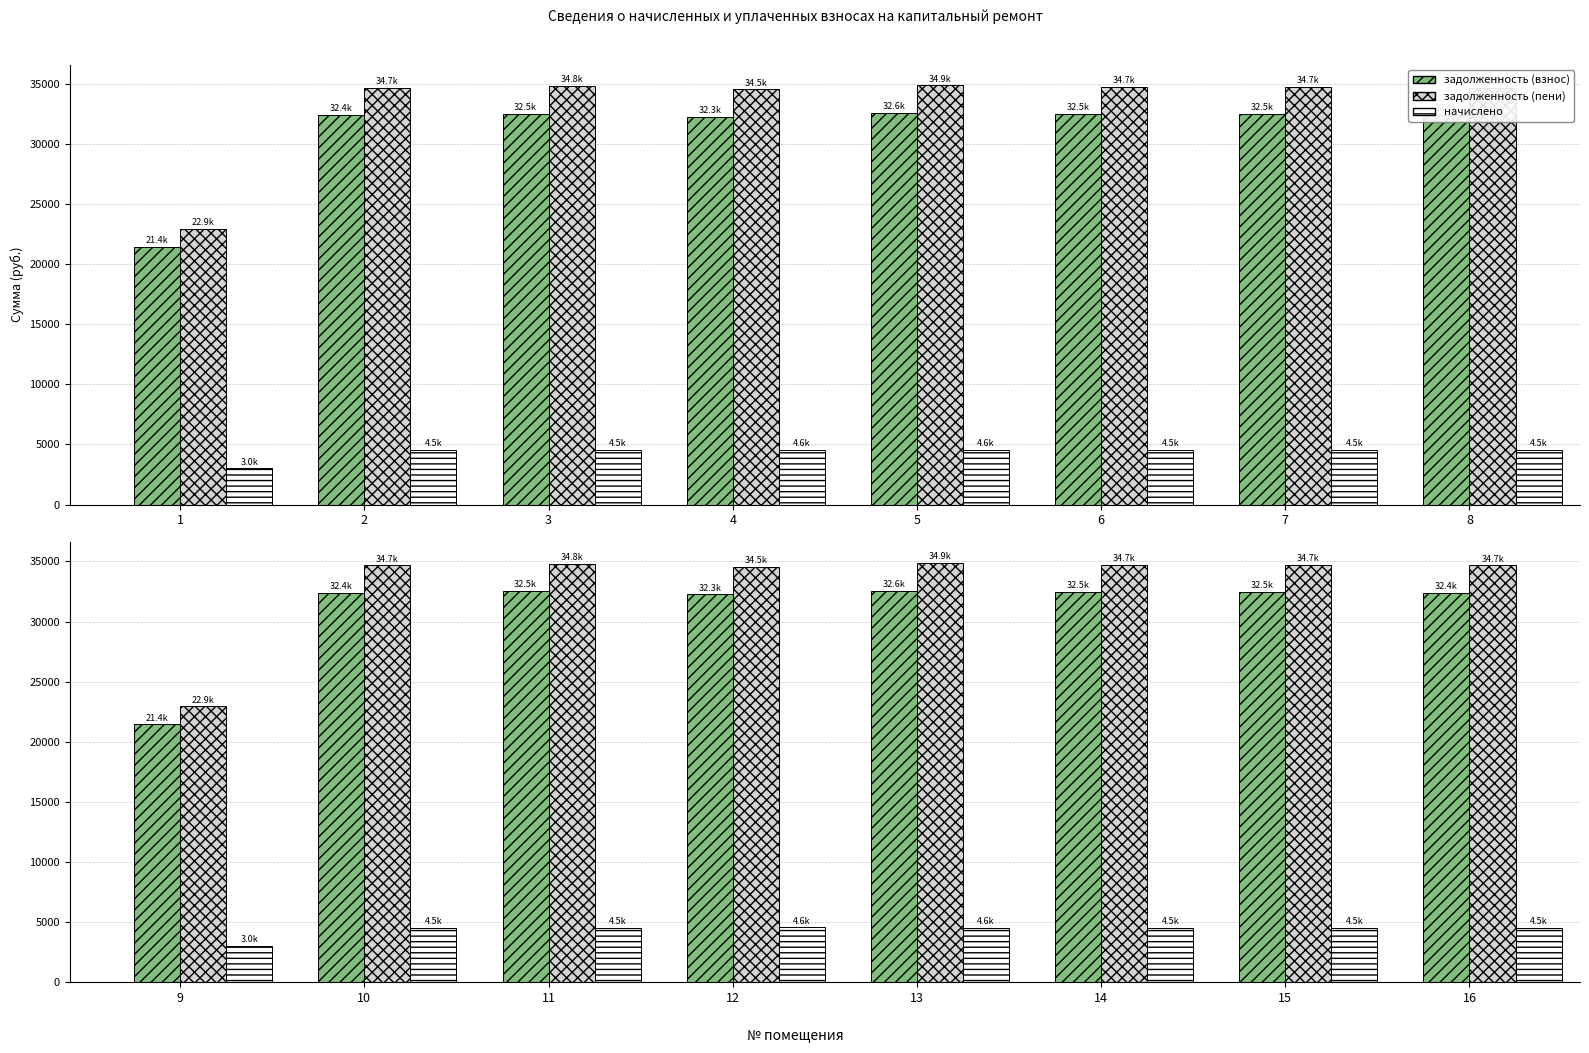

The начислено series shows 7794.3 at 16. True or false?

False